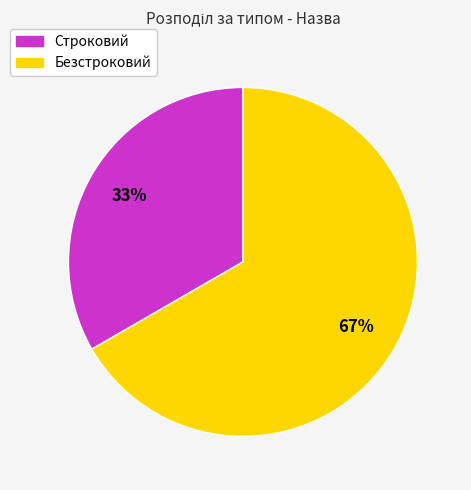

Is there a majority slice in this chart?

Yes